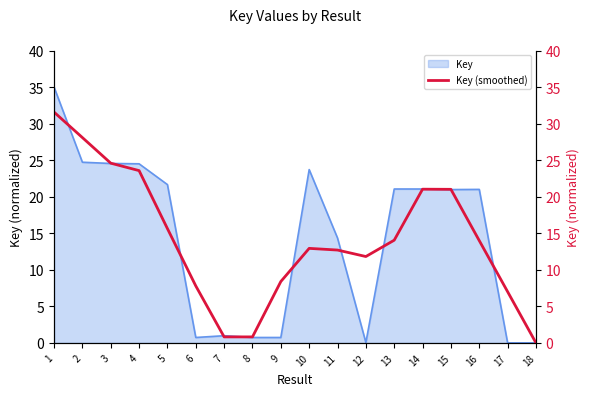

What is the approximate value at 6?

7.8